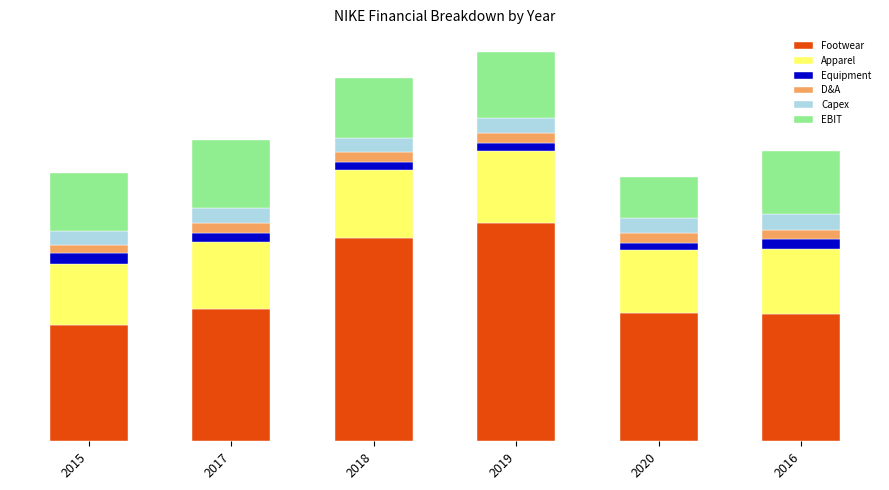

What are all the series names shown in the legend?

Footwear, Apparel, Equipment, D&A, Capex, EBIT